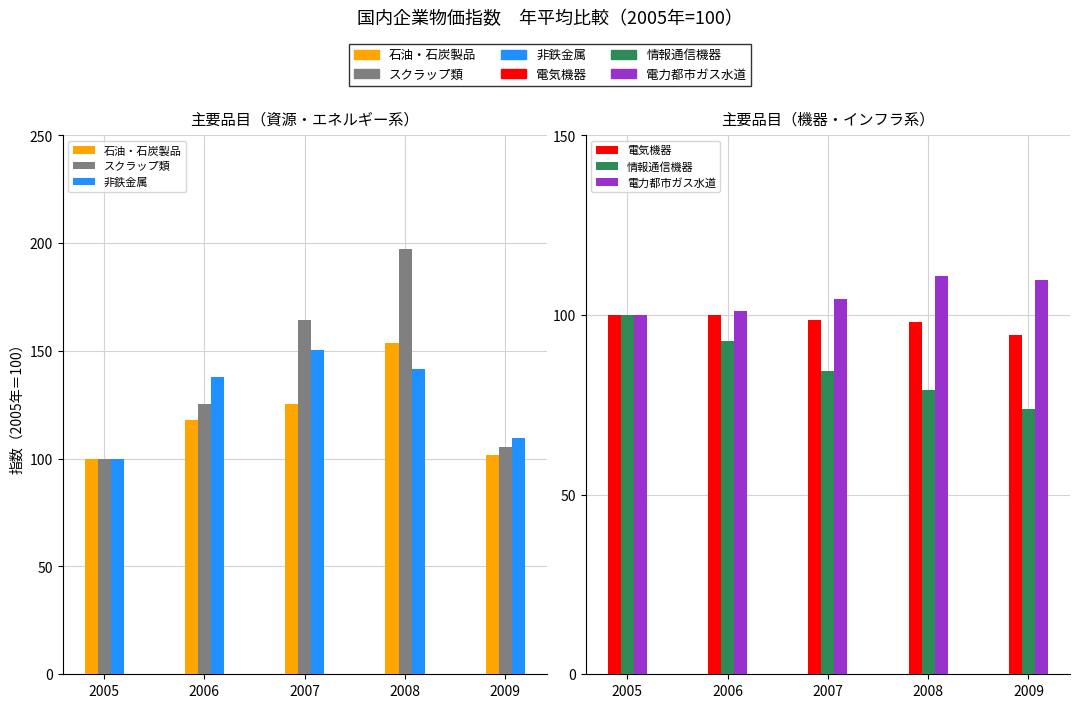

How many values in the 電気機器 series are below 98?

1